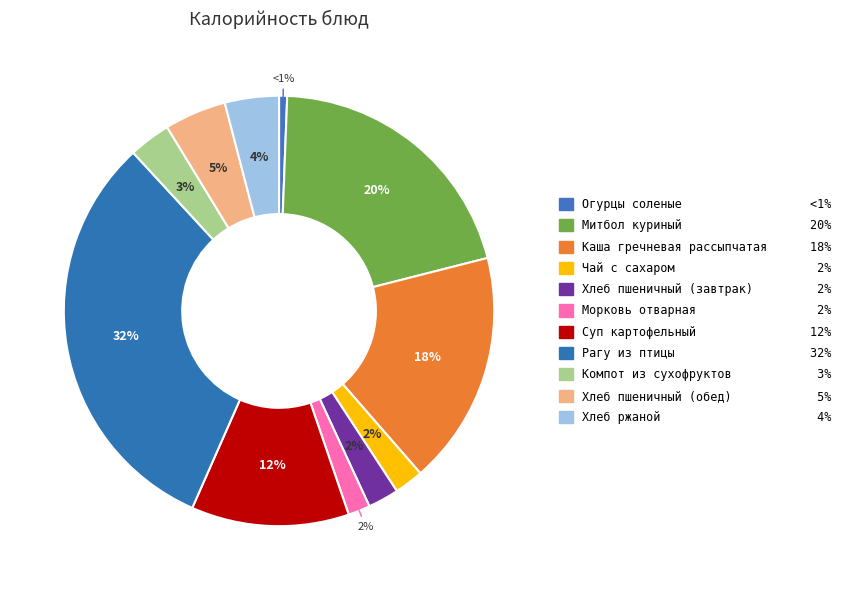

How many slices are in this pie chart?

11